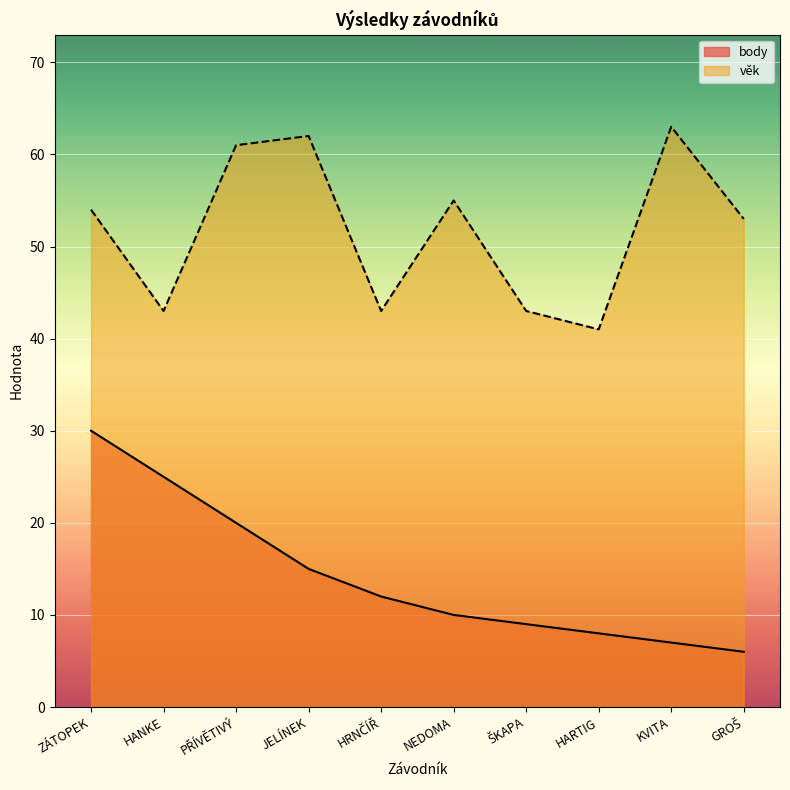

True or false: body and věk intersect in this chart.

False